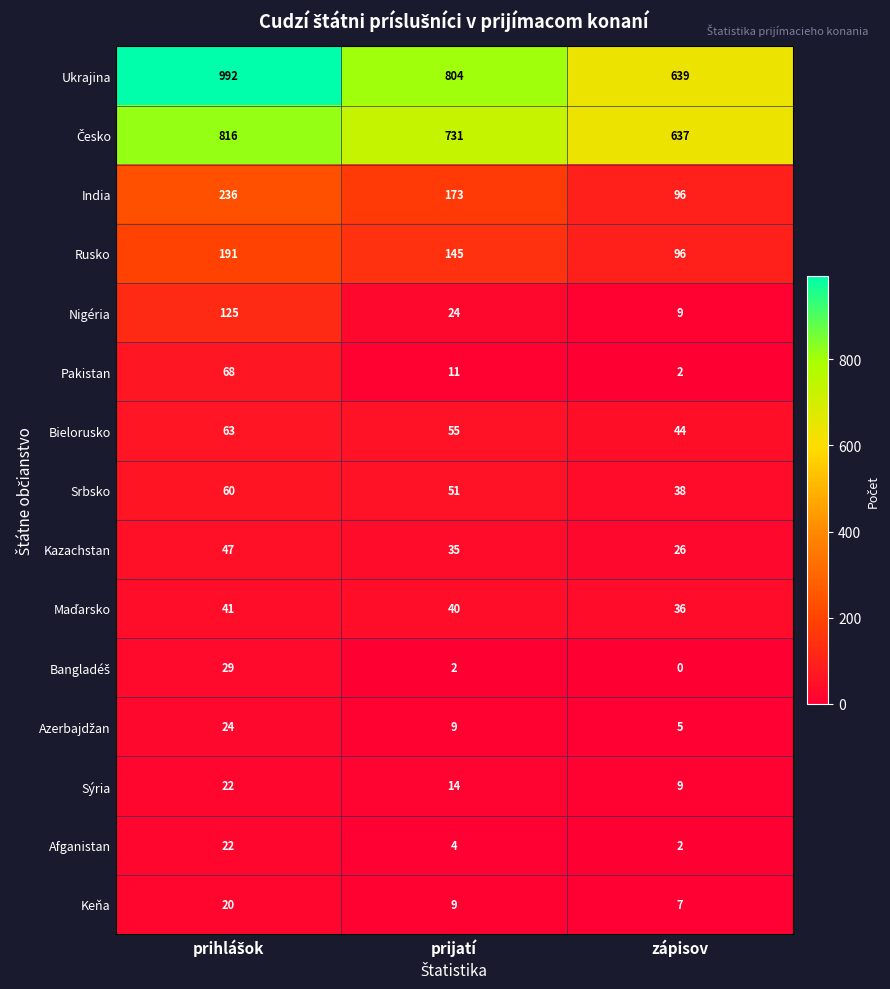

What is the maximum value for Pakistan?

68